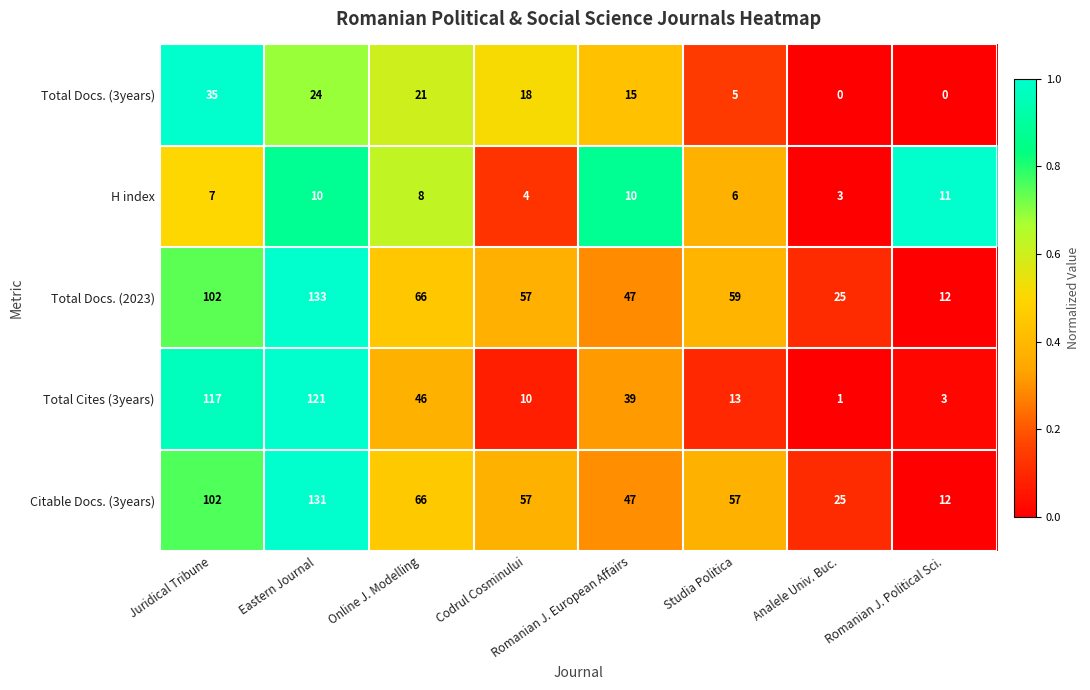

Where does the Total Docs. (3years) series first go above 18?

Juridical Tribune